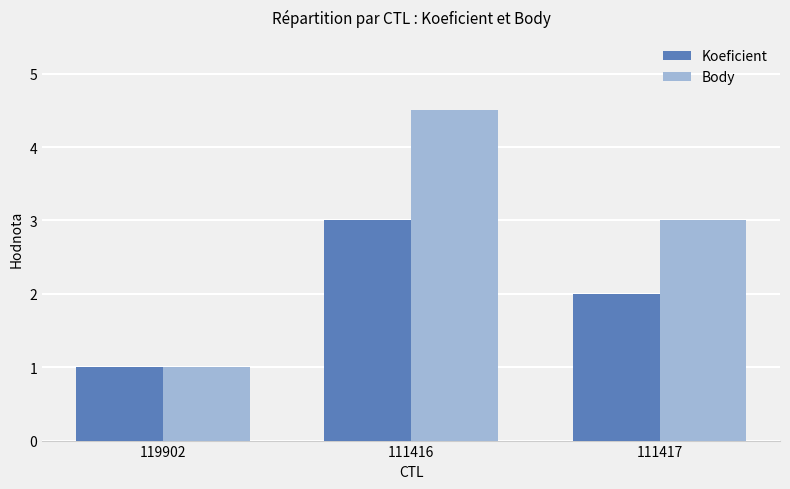

What is the spread (max minus min) of values at 111417?

1.0